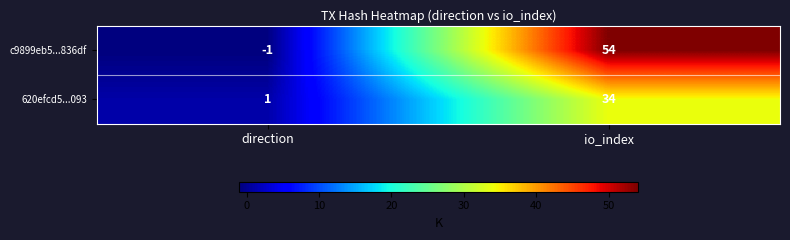

Where is 620efcd5...093 nearest to the value 17?

direction